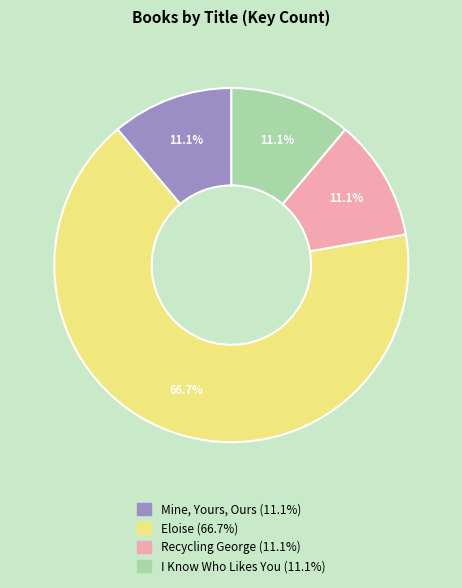

What is the ratio of the value at Recycling George to the value at I Know Who Likes You?

1.0